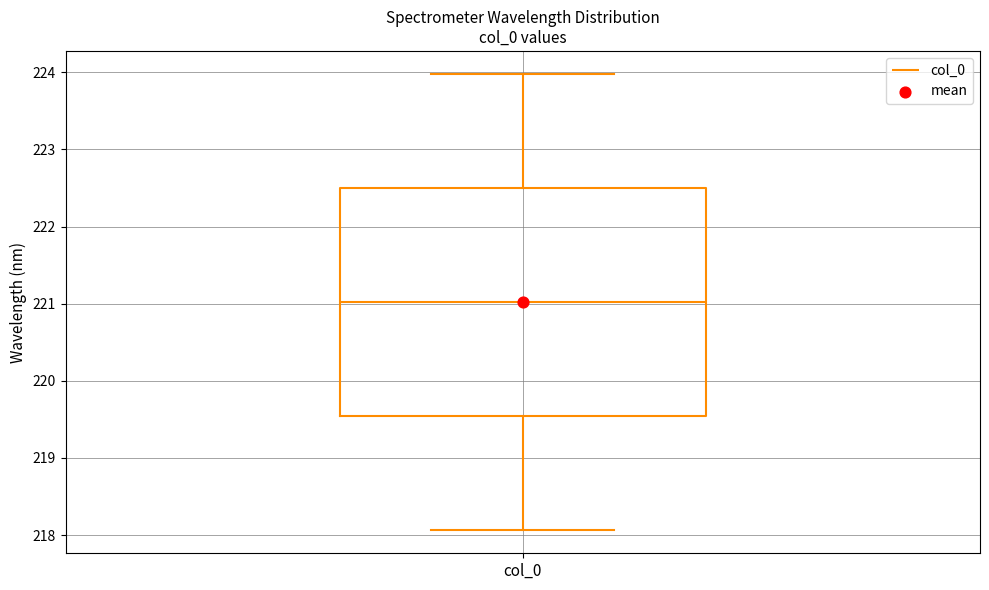

Where is the upper edge of the box for col_0 on the y-axis? The values are not printed on the chart, so give them approximately, as read against the axis.

222.5